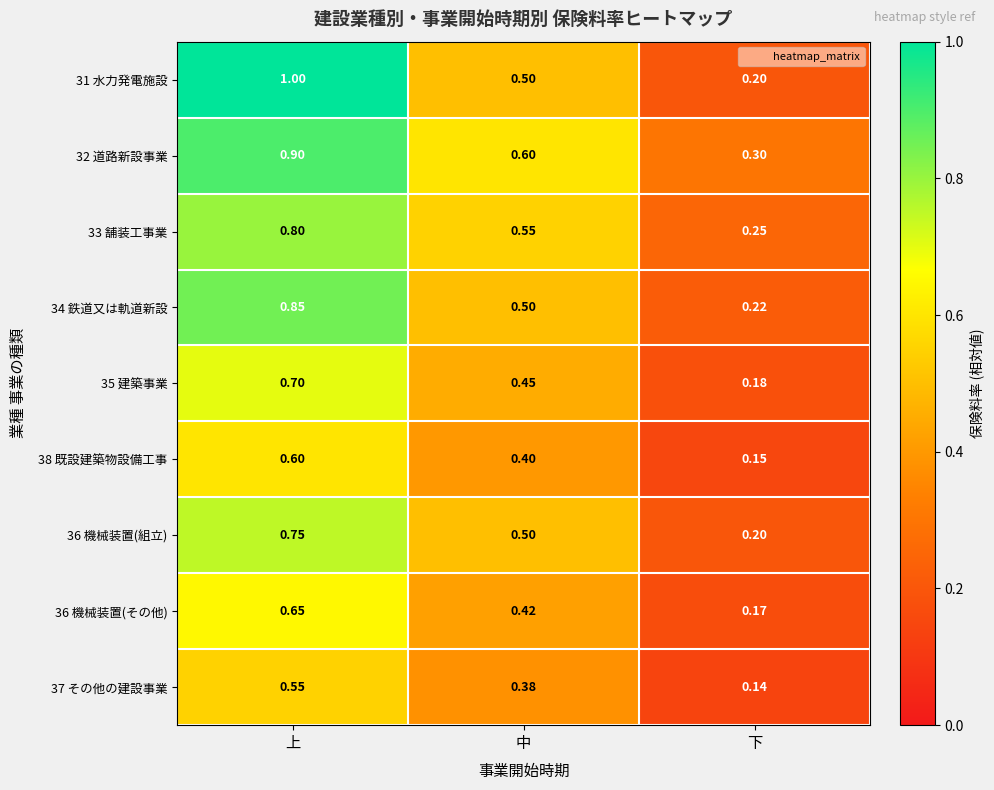

At which label is 34 鉄道又は軌道新設 closest to 0?

下